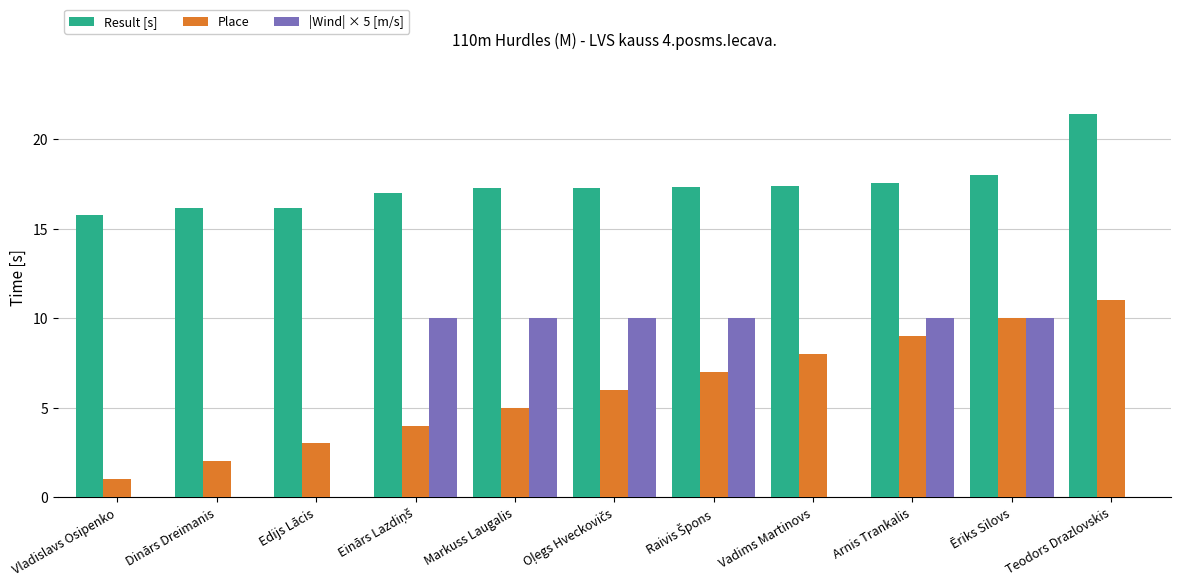

At which label does Result [s] reach its peak?

Teodors Drazlovskis